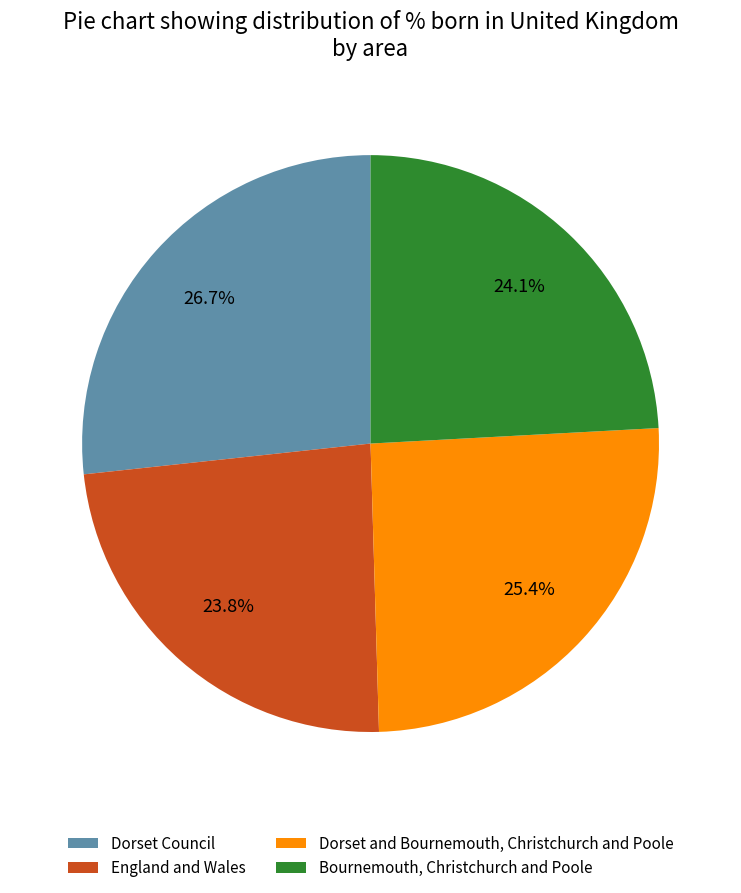

Is Dorset and Bournemouth, Christchurch and Poole the majority of the pie?

No